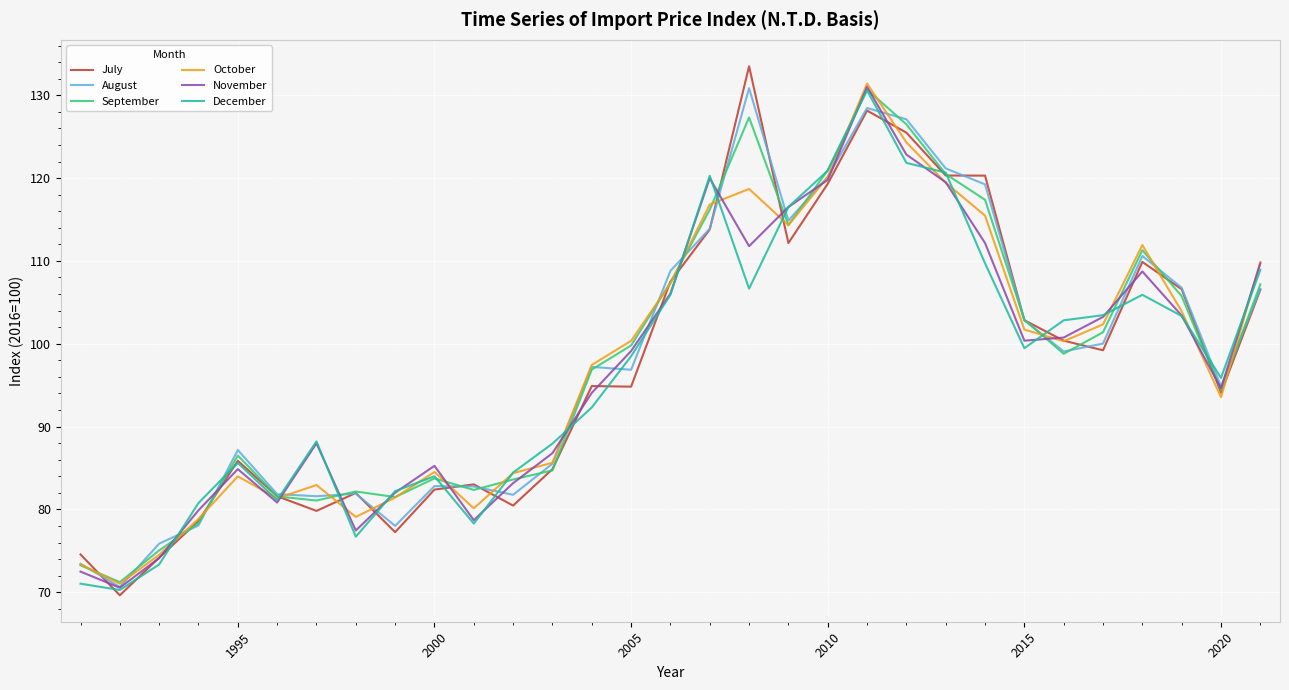

What is the average value of the December series?

97.0